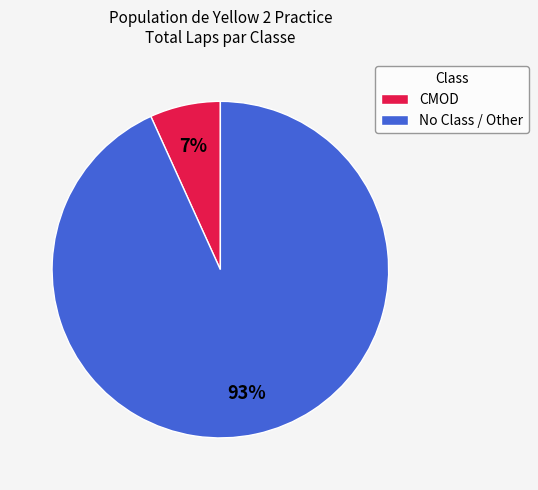

Between No Class / Other and CMOD, which is larger?

No Class / Other